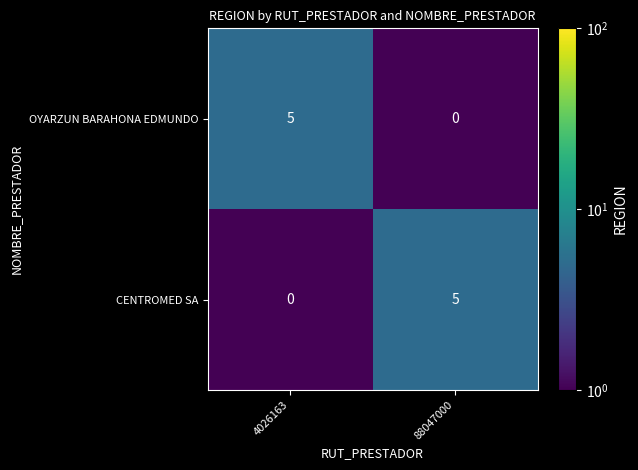

Reading left to right, what are all the values shown in this chart?

OYARZUN BARAHONA EDMUNDO: 5	0
CENTROMED SA: 0	5